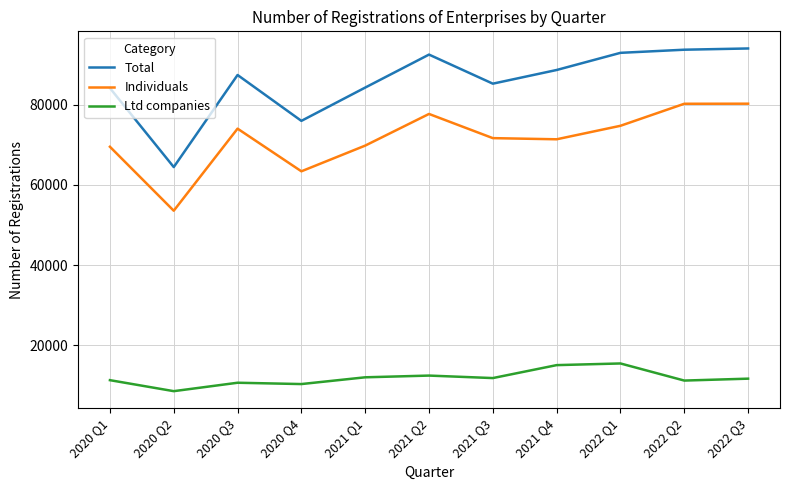

What are all the series names shown in the legend?

Total, Individuals, Ltd companies